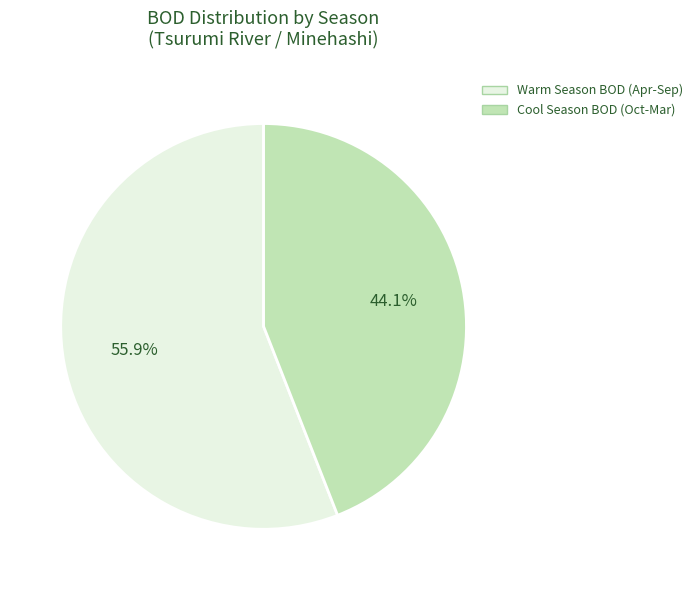

How many slices are in this pie chart?

2